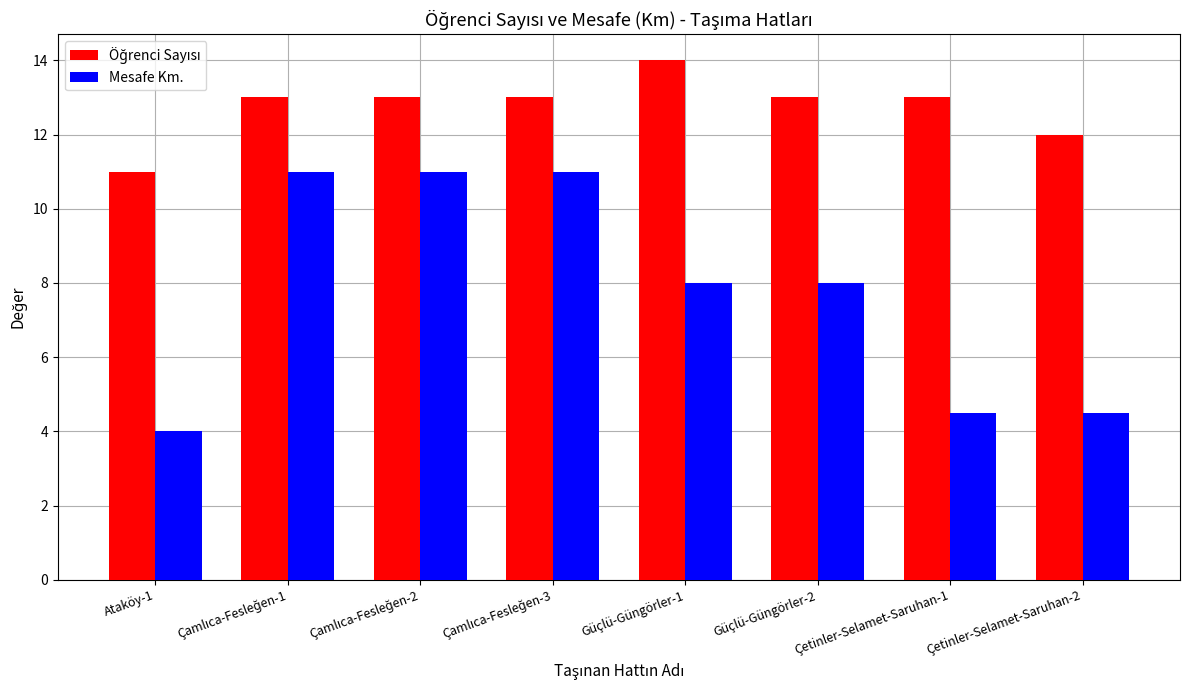

What is the difference between the second highest and minimum values in the Mesafe Km. series?

7.0